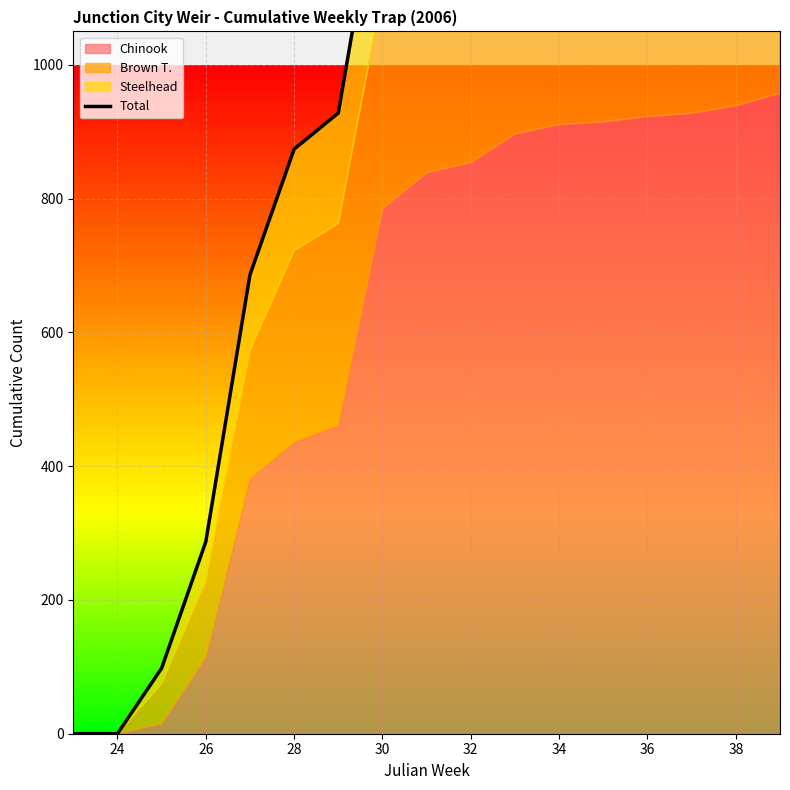

Reading right to left, list all the values displayed in this chart.

1579	1550	1530	1518	1502	1485	1466	1411	1389	1312	928	874	686	287	98	0	0